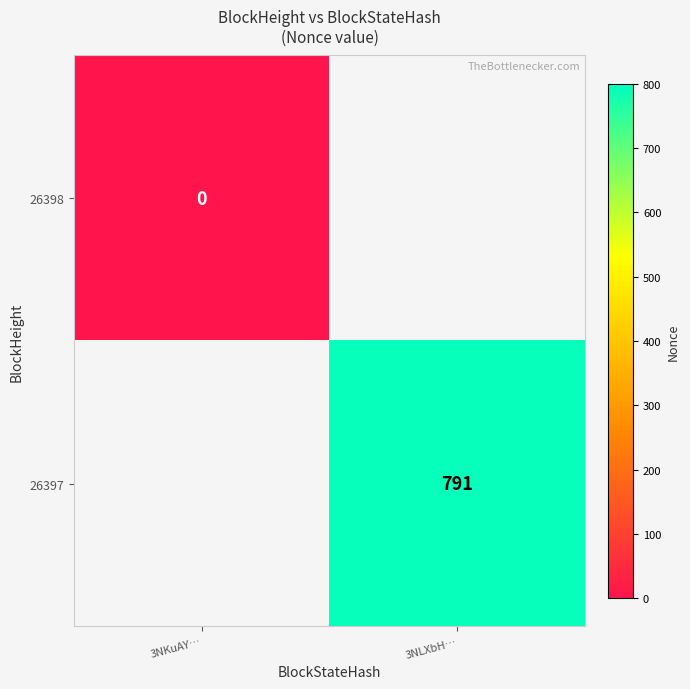

The value of 26397 at 3NLXbH… is 343. True or false?

False